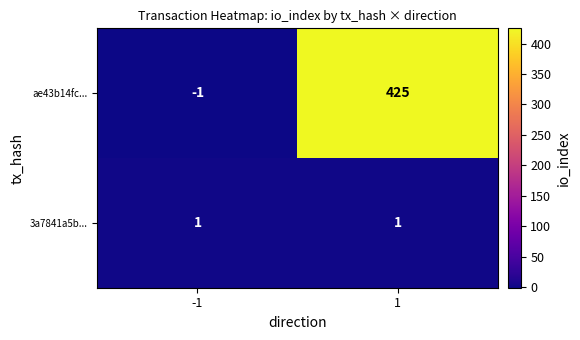

List the series in order of their overall mean, highest first.

ae43b14fc..., 3a7841a5b...